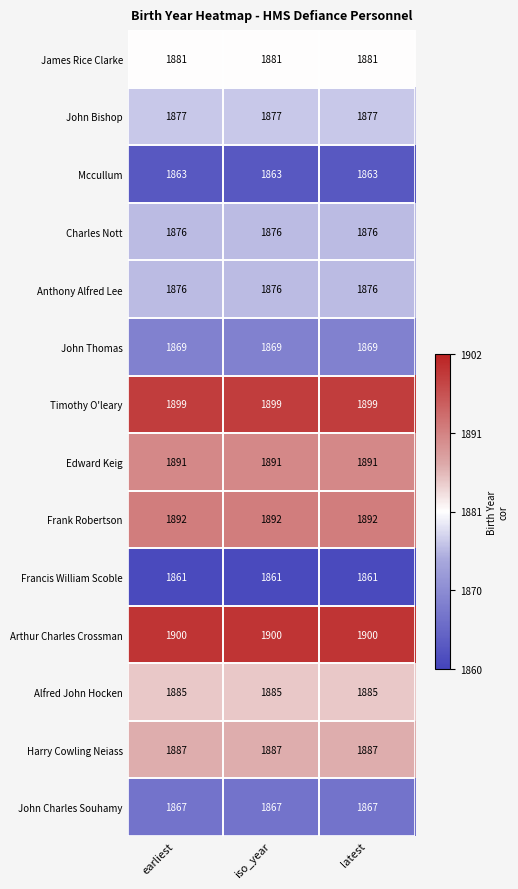

What is the difference between the highest and lowest values at iso_year?

39